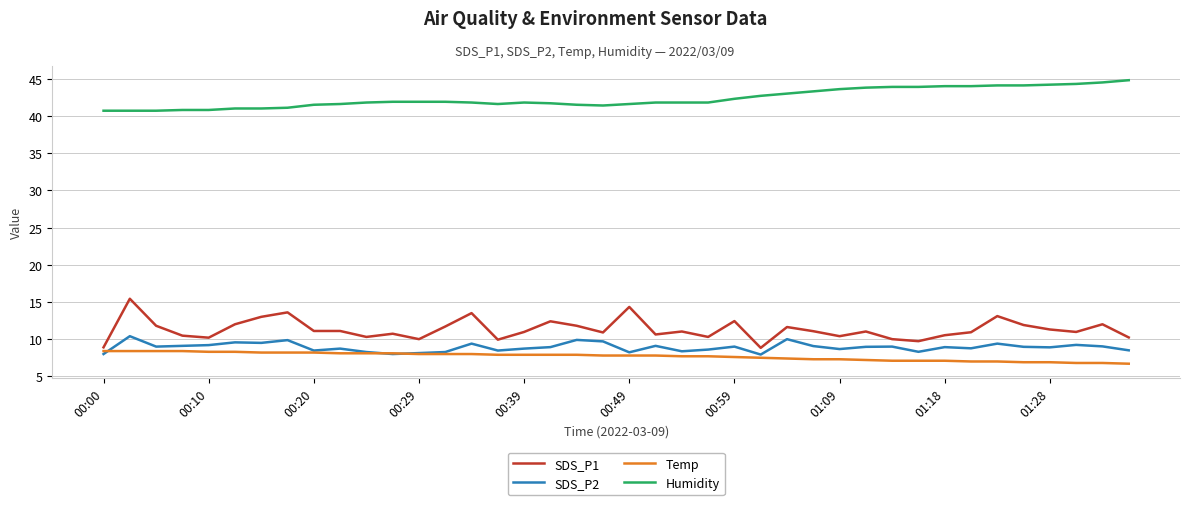

What is the minimum value for Humidity?

40.7